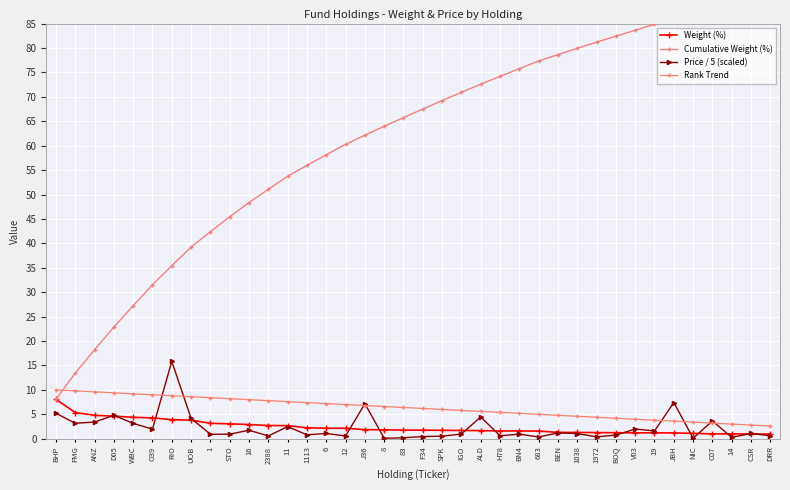

At which category is the sum across all series the highest?

JBH